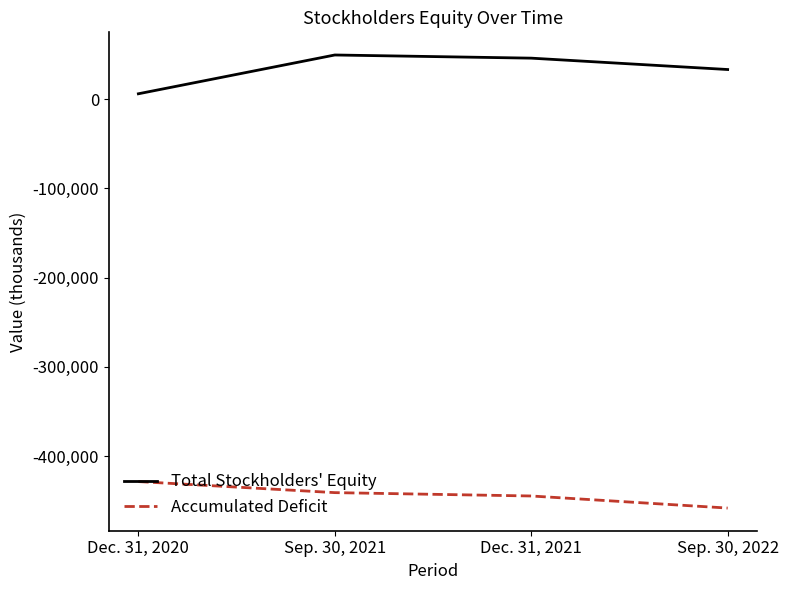

How many values in the Accumulated Deficit series are below -440955?

2